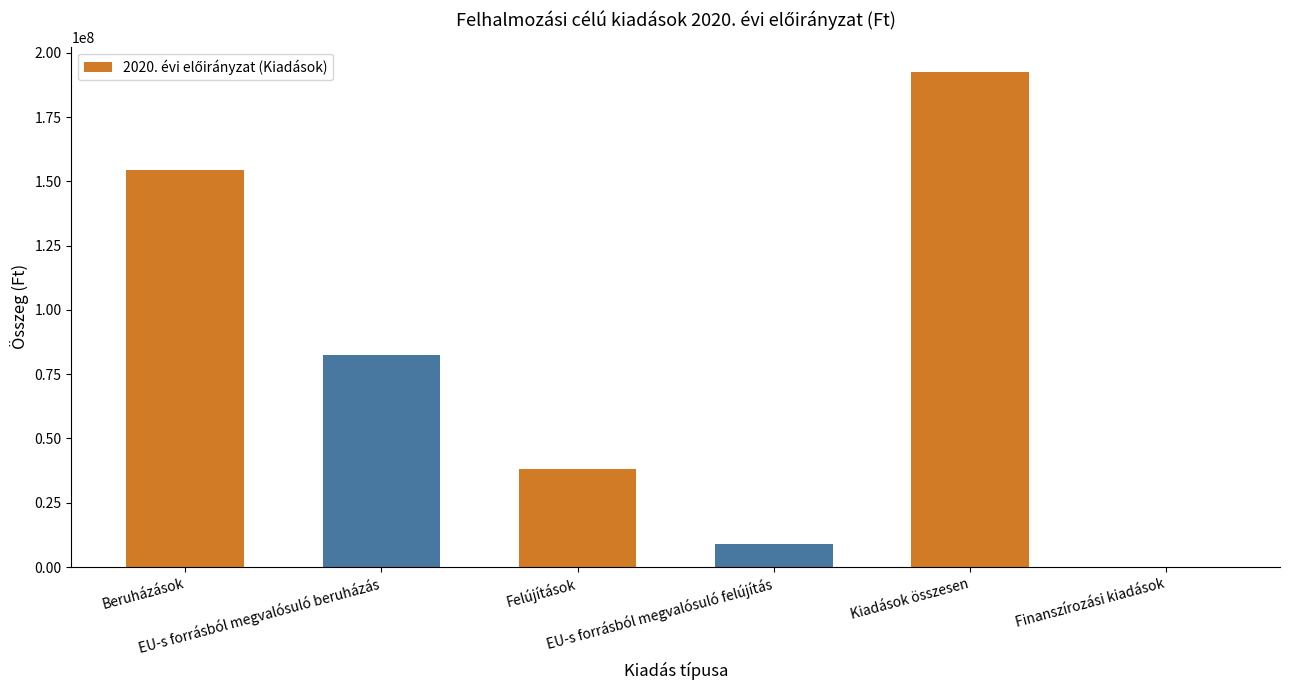

The value at Beruházások is 227169402. True or false?

False